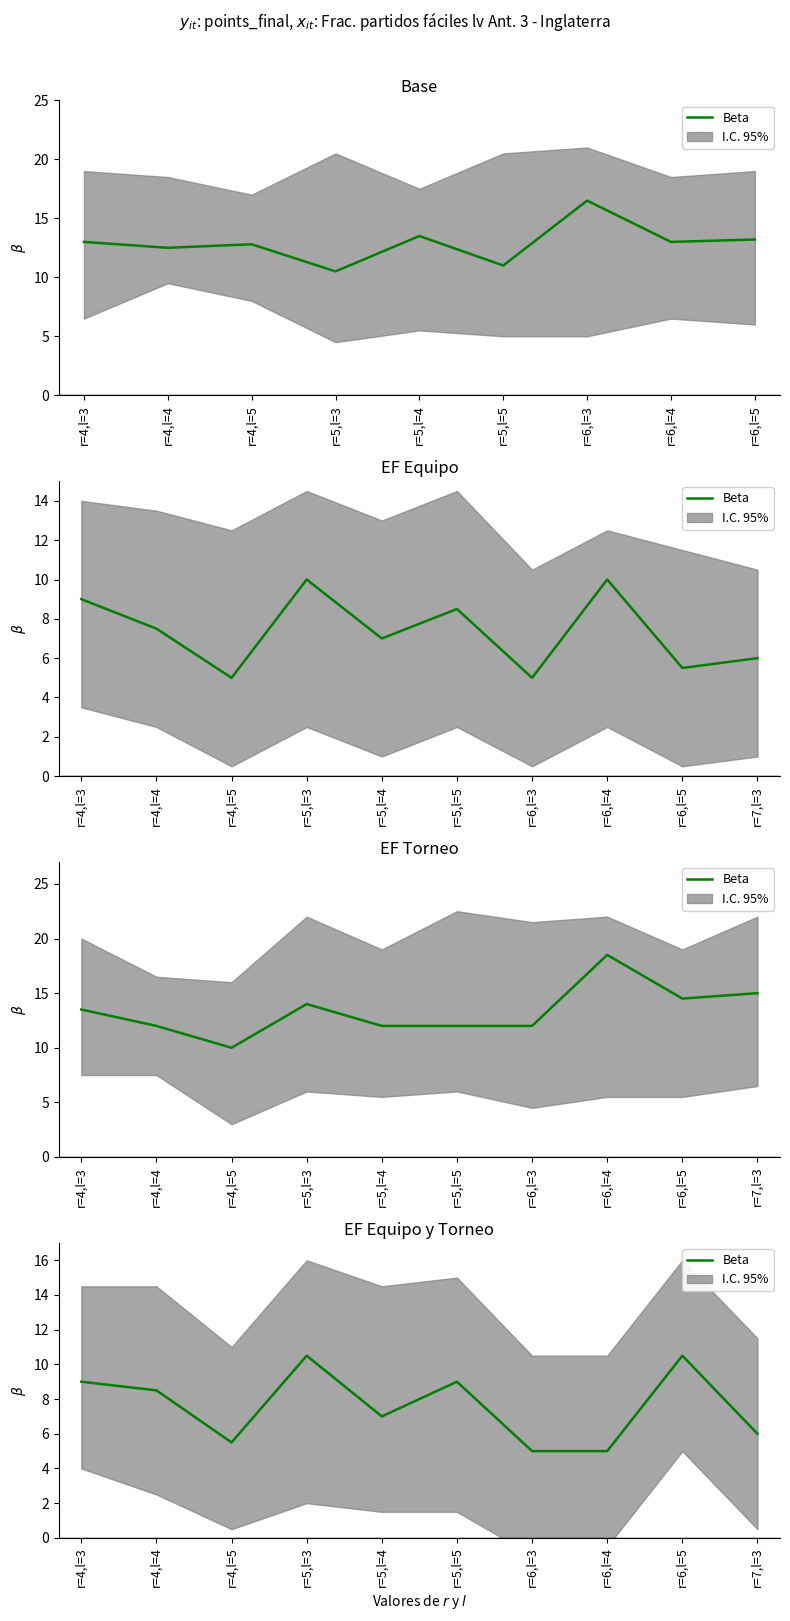

Where does the data first go above 8?

r=4,l=3